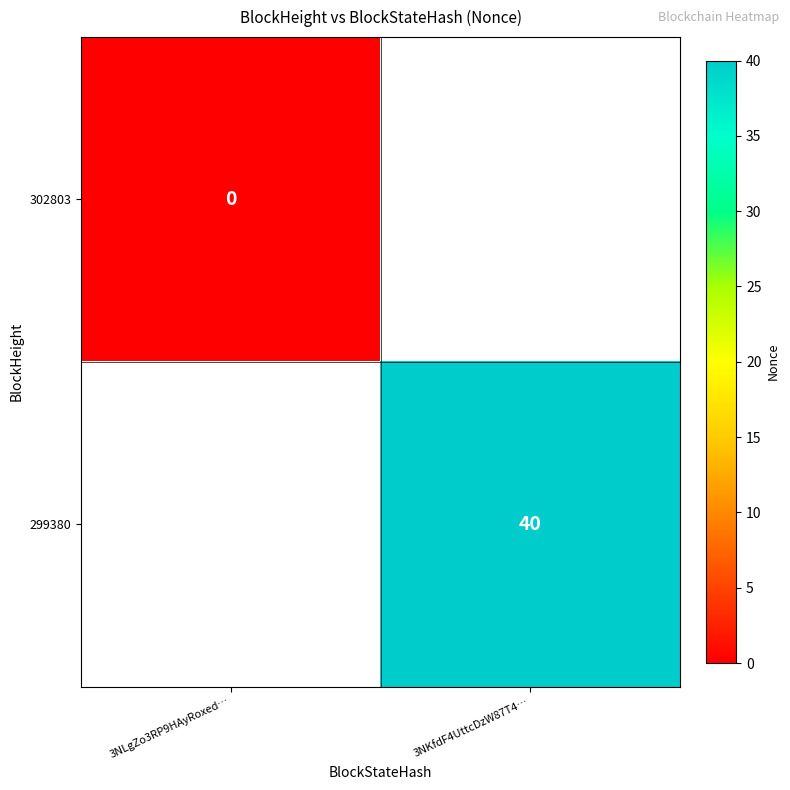

At which category does the chart reach its minimum across all series?

3NLgZo3RP9HAyRoxed…